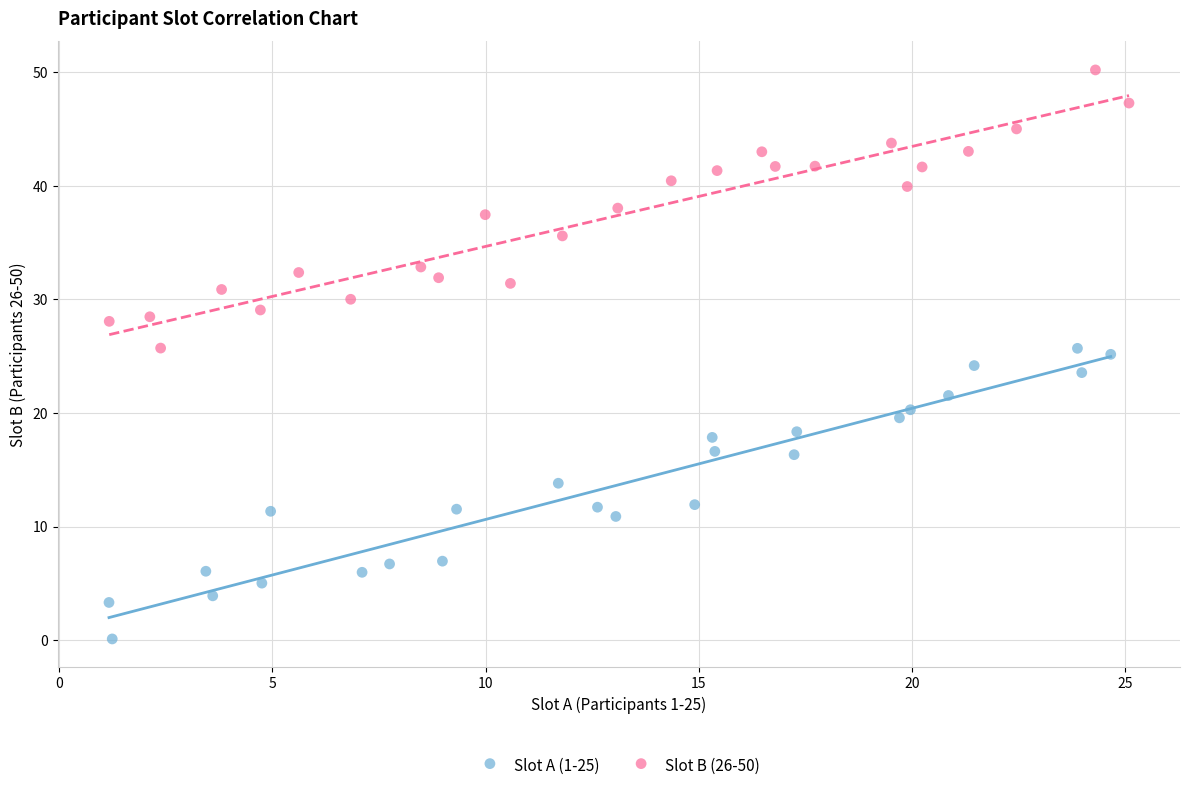

What are all the series names shown in the legend?

Slot A (1-25), Slot B (26-50)